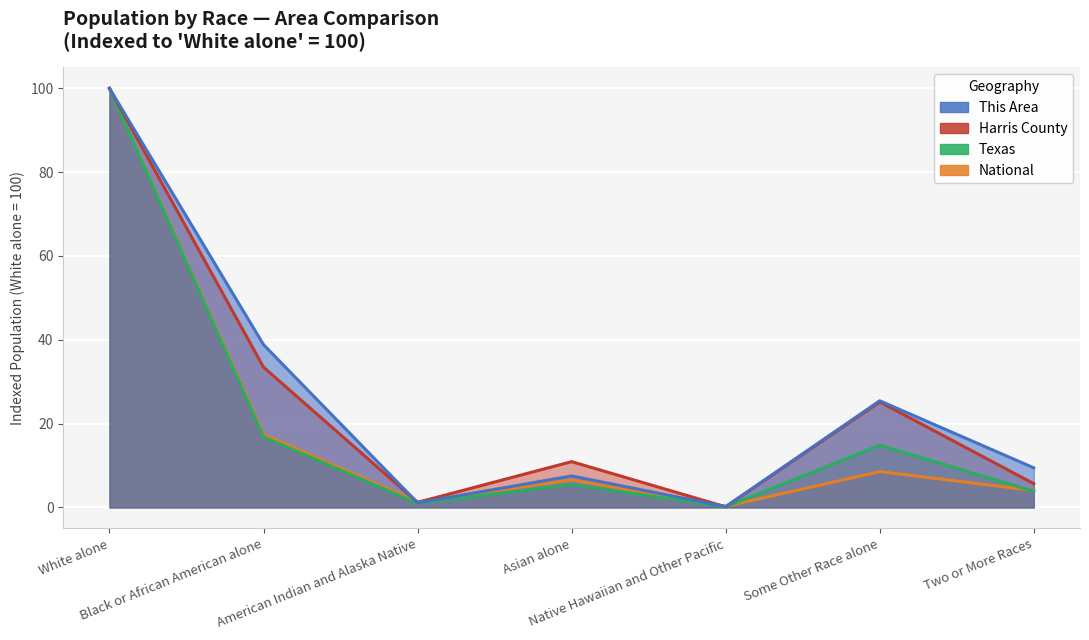

At which category is the sum across all series the highest?

White alone